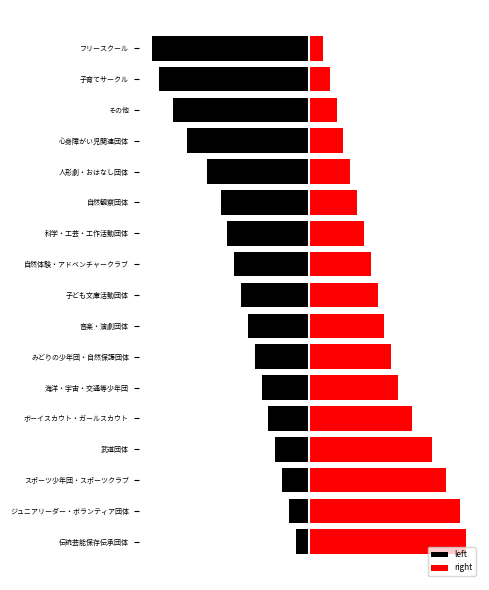

The value of right at 海洋・宇宙・交通等少年団 is 13. True or false?

True